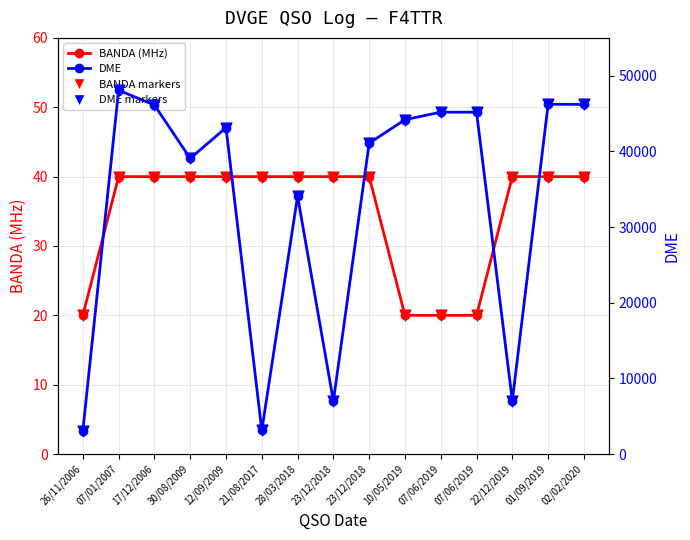

Which series has the largest Y range (max minus min)?

DME